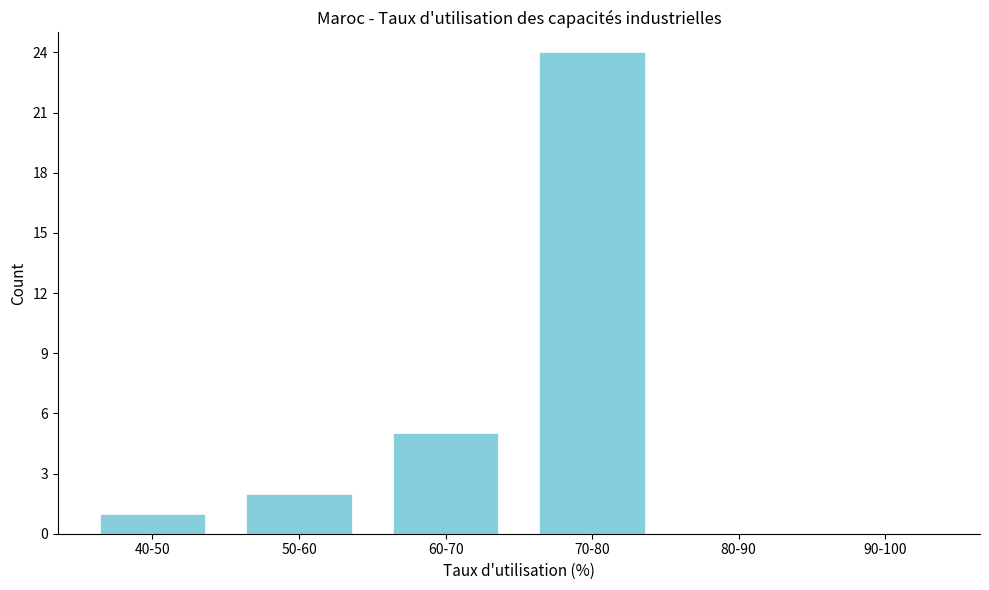

Reading left to right, list all the values displayed in this chart.

40-50=1	50-60=2	60-70=5	70-80=24	80-90=0	90-100=0